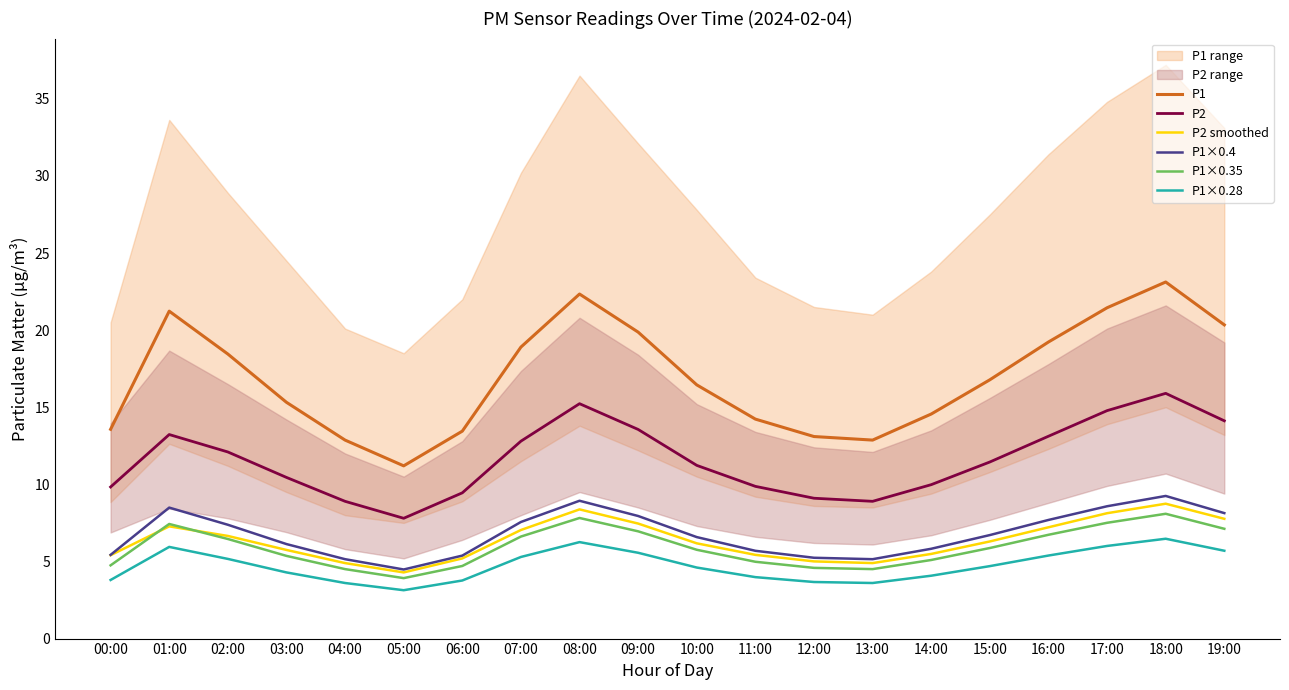

What is the label of the 1st point from the right?

19:00